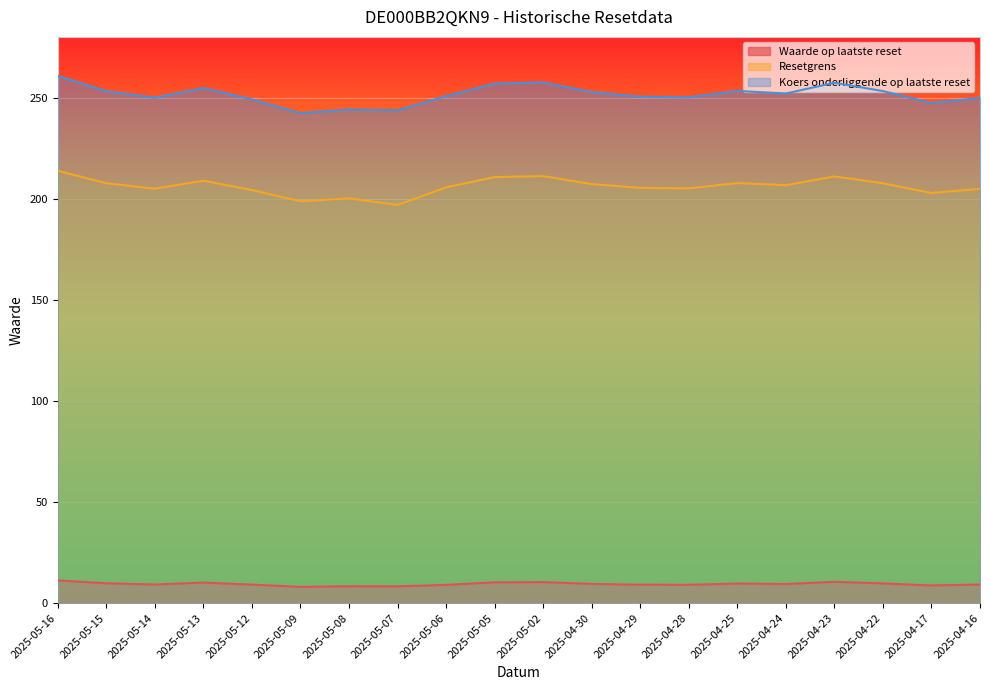

What are all the series names shown in the legend?

Waarde op laatste reset, Resetgrens, Koers onderliggende op laatste reset